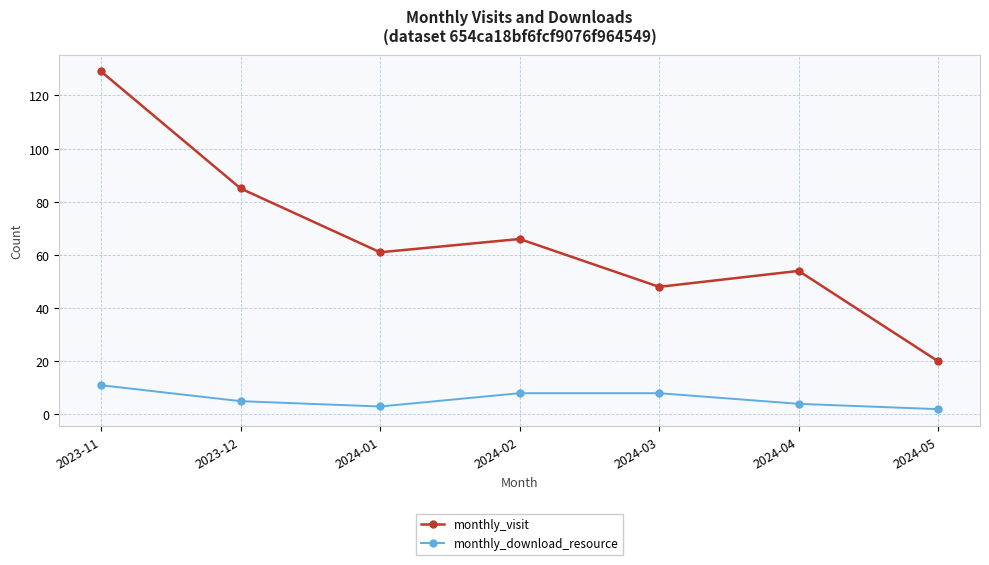

What is the minimum value shown in the chart?

2